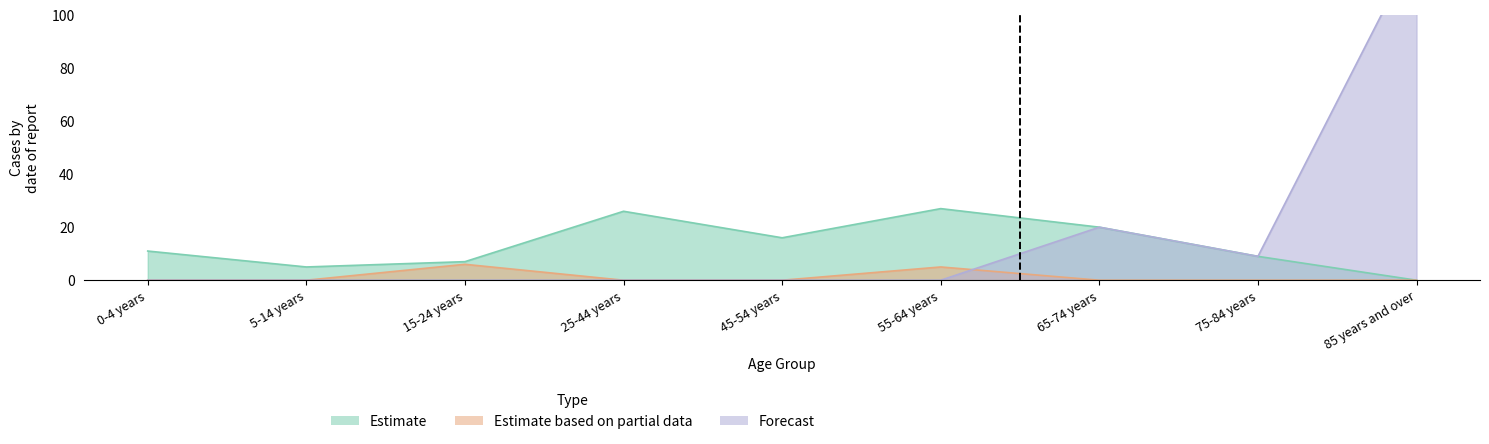

At which category does Estimate reach its first local peak?

25-44 years